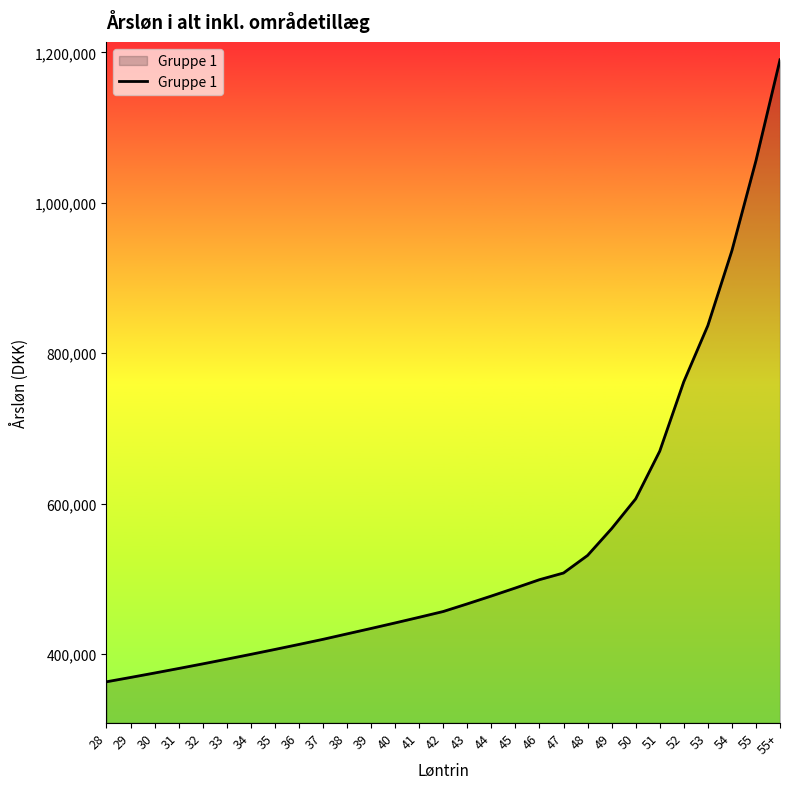

Between 51 and 38, which is larger?

51